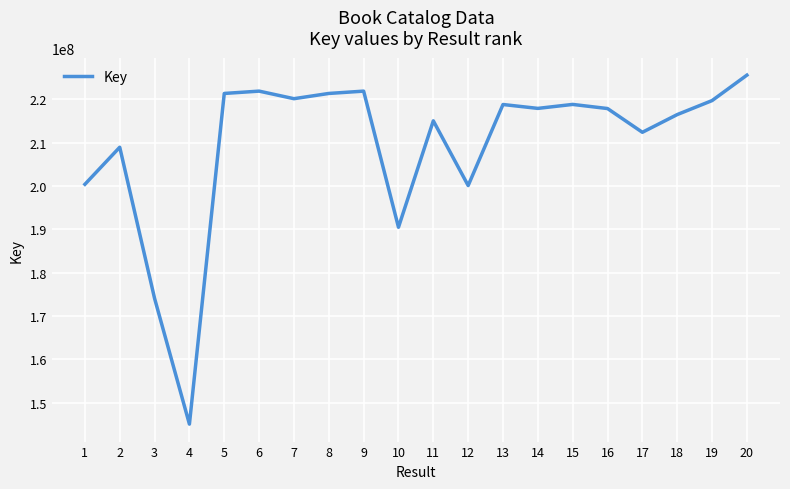

What is the maximum value shown in the chart?

225603365